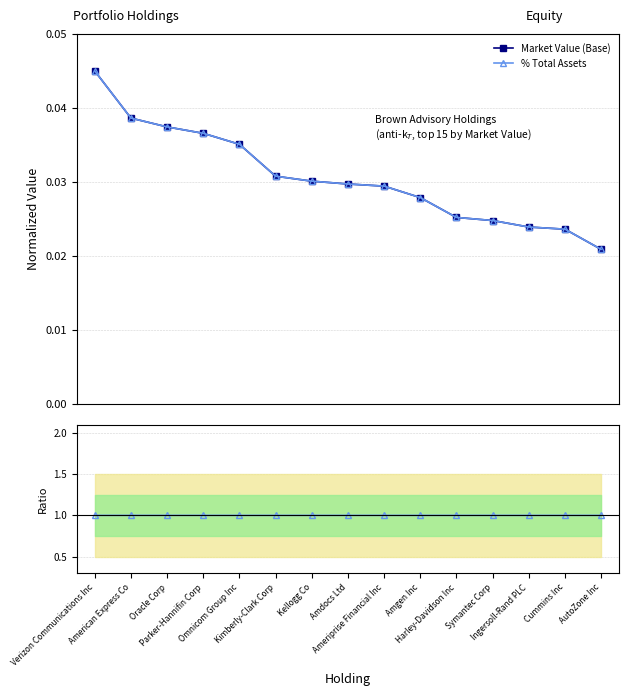

Reading left to right, what are all the values shown in this chart?

Market Value (Base): 0.0	0.0	0.0	0.0	0.0	0.0	0.0	0.0	0.0	0.0	0.0	0.0	0.0	0.0	0.0
% Total Assets: 0.0	0.0	0.0	0.0	0.0	0.0	0.0	0.0	0.0	0.0	0.0	0.0	0.0	0.0	0.0
Ratio pct/mv: 1.0	1.0	1.0	1.0	1.0	1.0	1.0	1.0	1.0	1.0	1.0	1.0	1.0	1.0	1.0